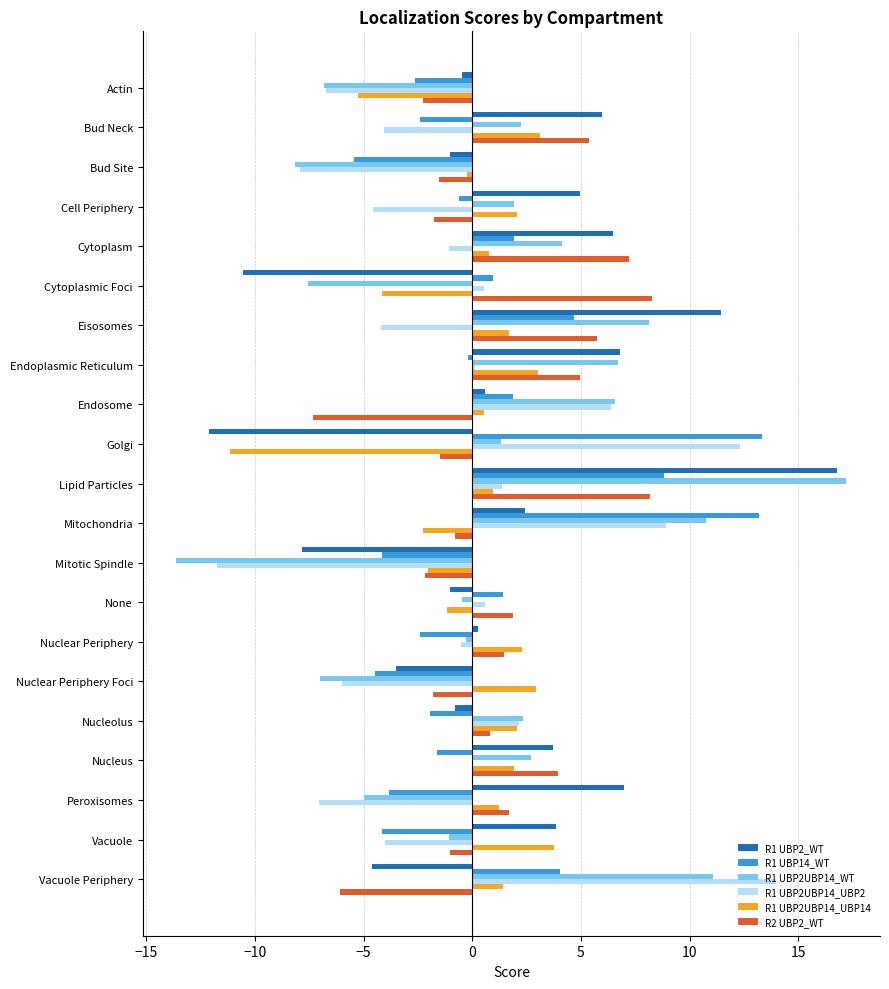

How many data points in R1 UBP14_WT are above 0?

9